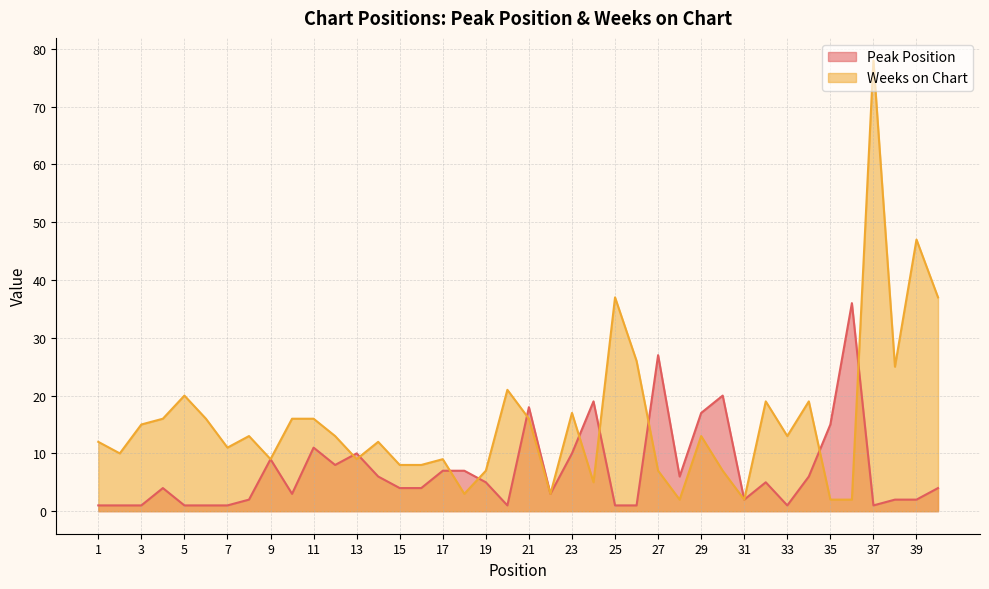

Which category has the lowest value across all series?

1